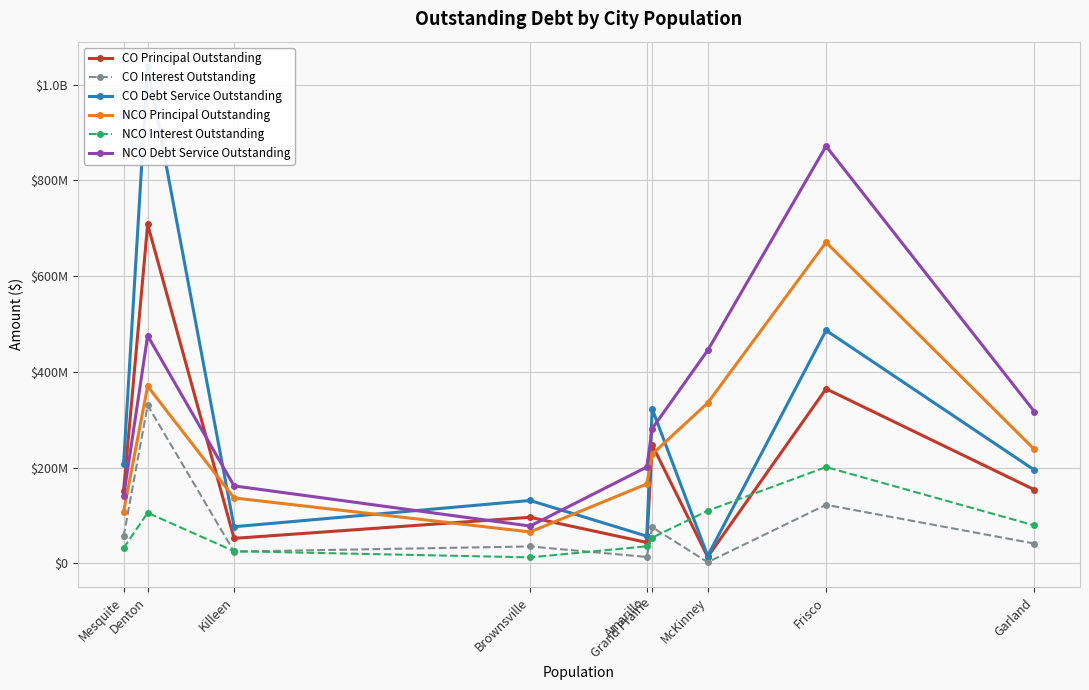

What is the sum of all NCO Interest Outstanding values?

653153997.3